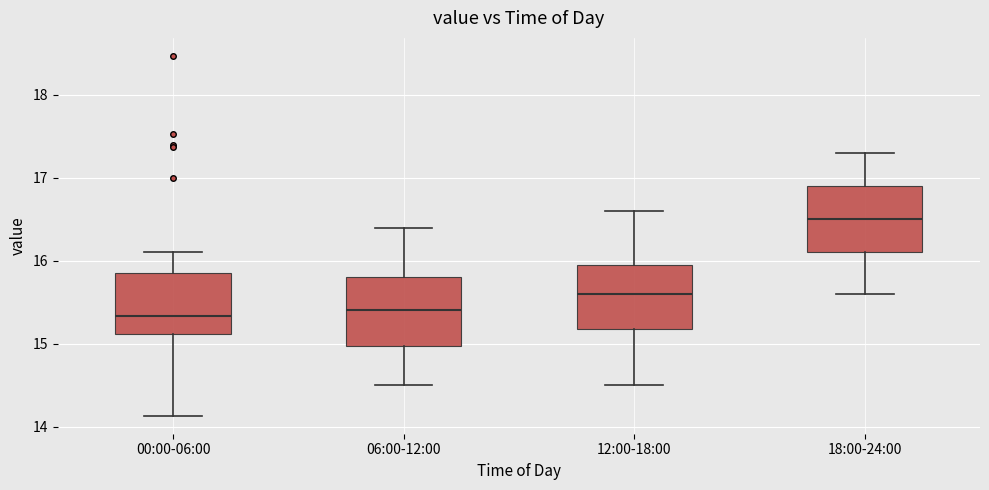

Reading left to right, read every box against the y-axis: the position of its median line, the range the box covers, and the ends of its whiskers. The values are not printed on the chart, so give them approximately, as read against the axis.

00:00-06:00: median 15.3, box 15.1 to 15.9, whiskers 14.1 to 16.1
06:00-12:00: median 15.4, box 15.0 to 15.8, whiskers 14.5 to 16.4
12:00-18:00: median 15.6, box 15.2 to 16.0, whiskers 14.5 to 16.6
18:00-24:00: median 16.5, box 16.1 to 16.9, whiskers 15.6 to 17.3